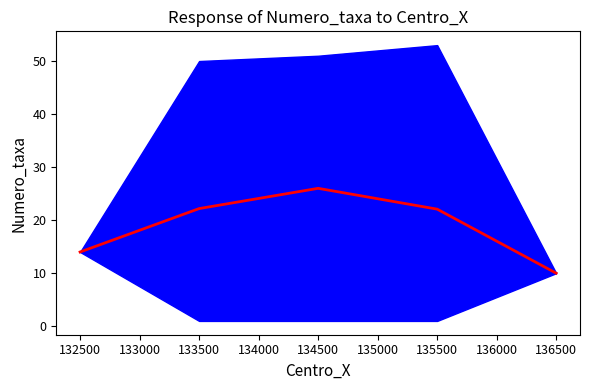

What is the value of the 1st point from the left?

14.0